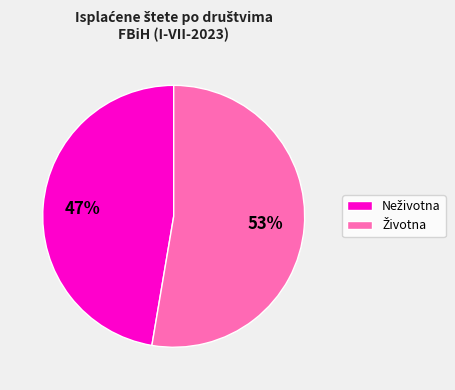

Does any single category account for the majority?

Yes